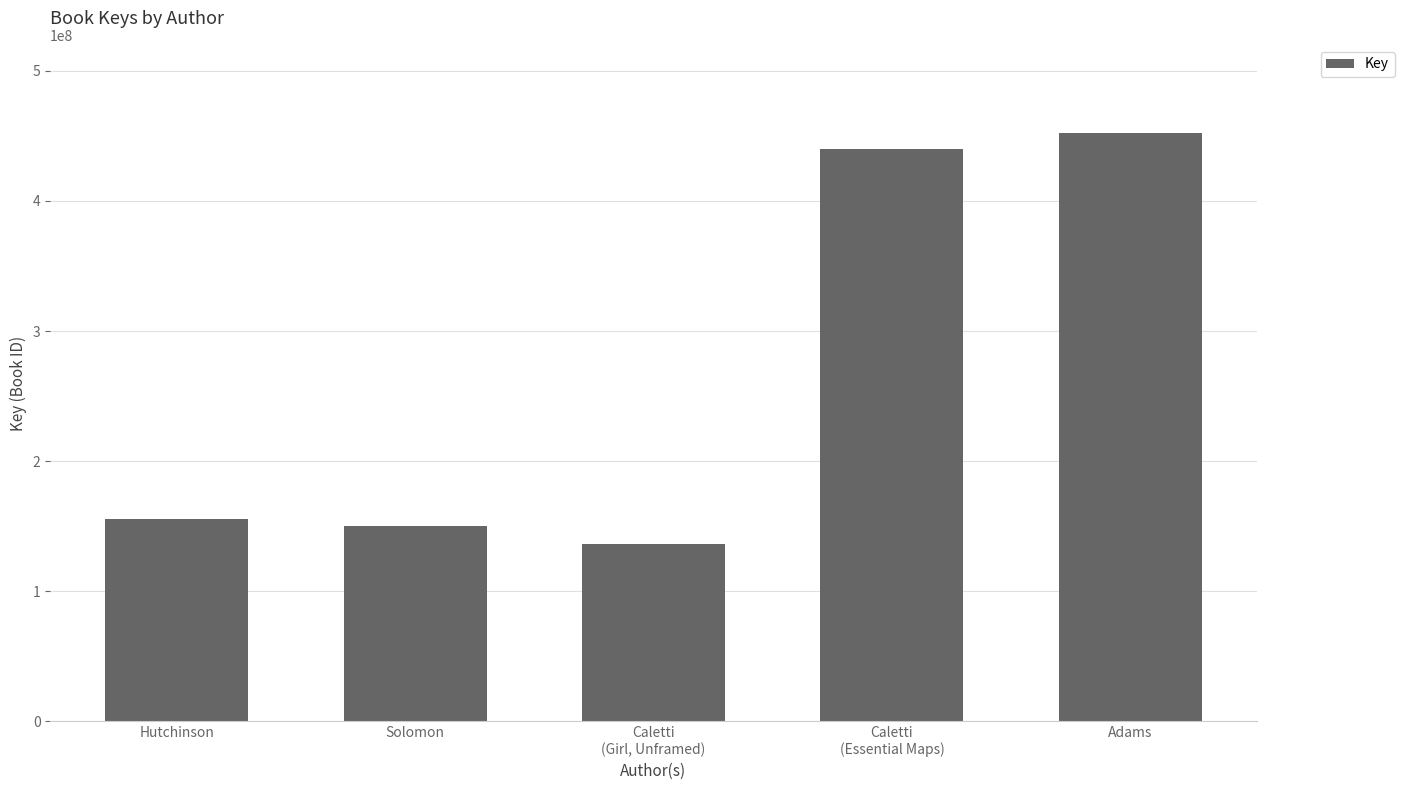

Is it true that the value at Caletti
(Girl, Unframed) is 204377715?

False